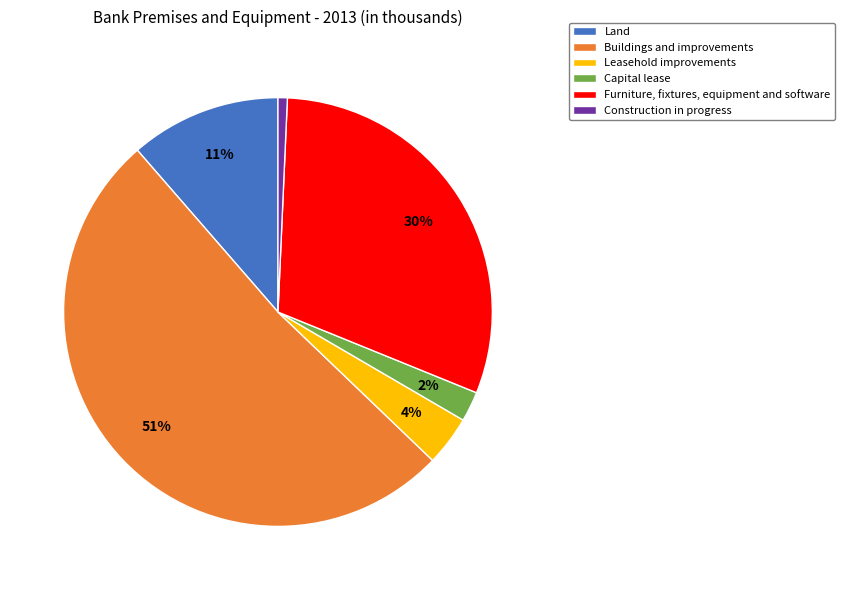

Is it true that Construction in progress is 11% of the pie?

False